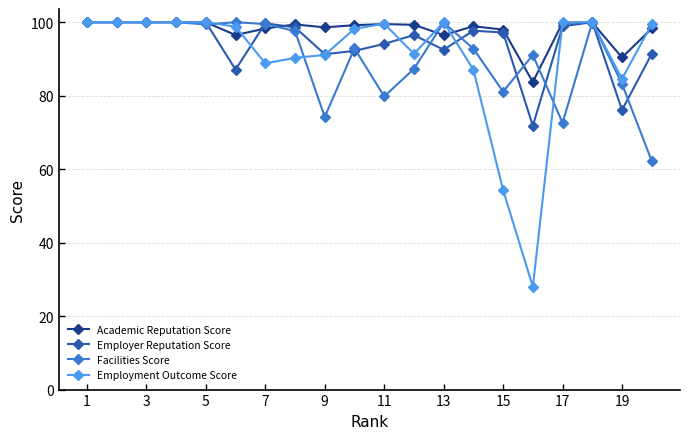

Which series has the widest spread of values?

Employment Outcome Score